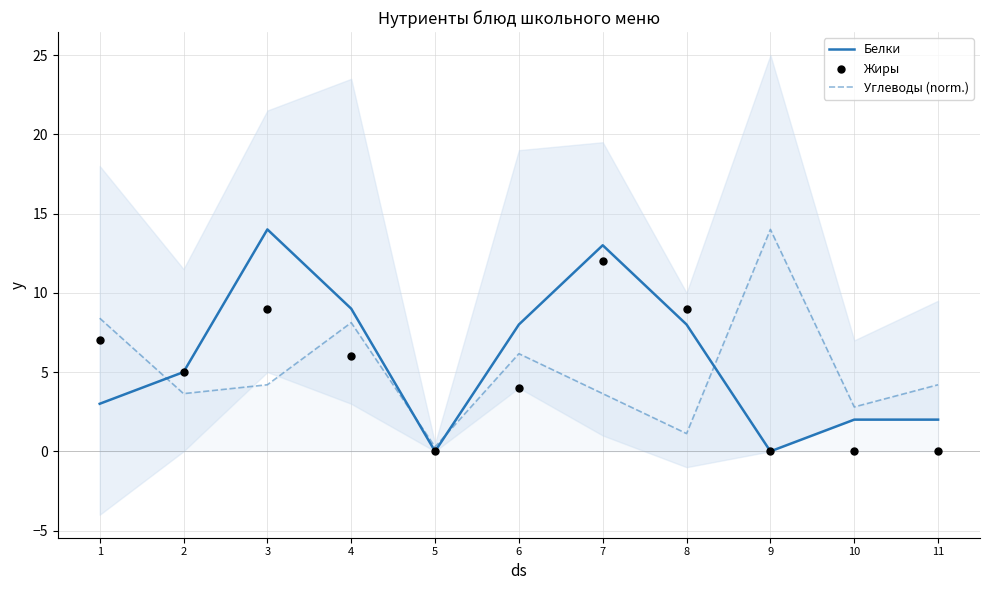

Is the value of Белки at 3 greater than the value of Углеводы (norm.) at 11?

Yes